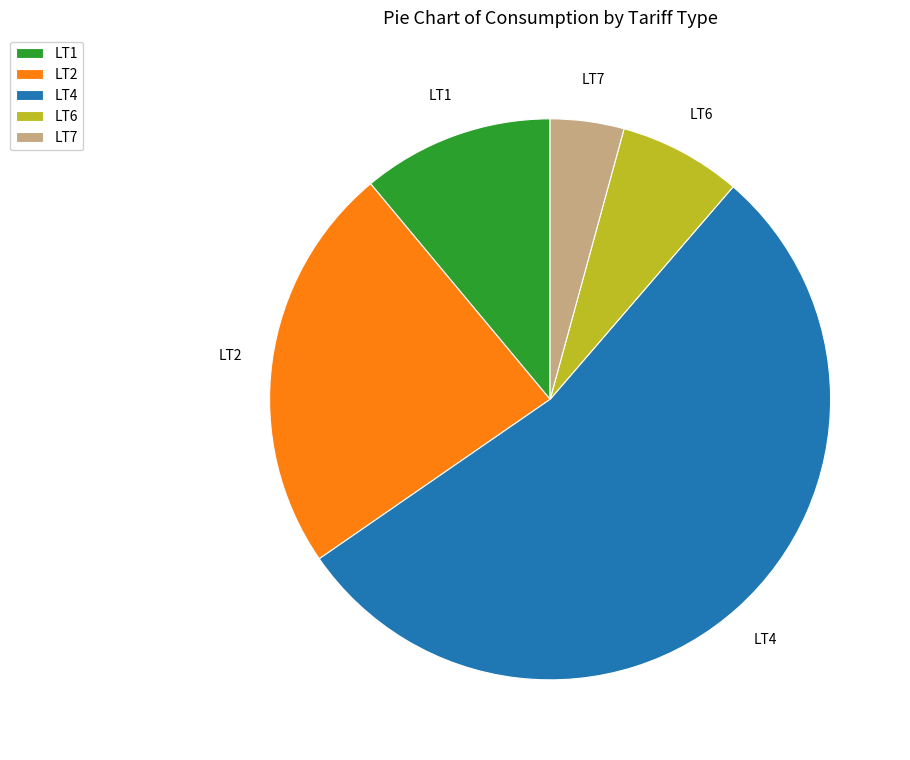

Is there any slice that represents more than half of the pie?

Yes